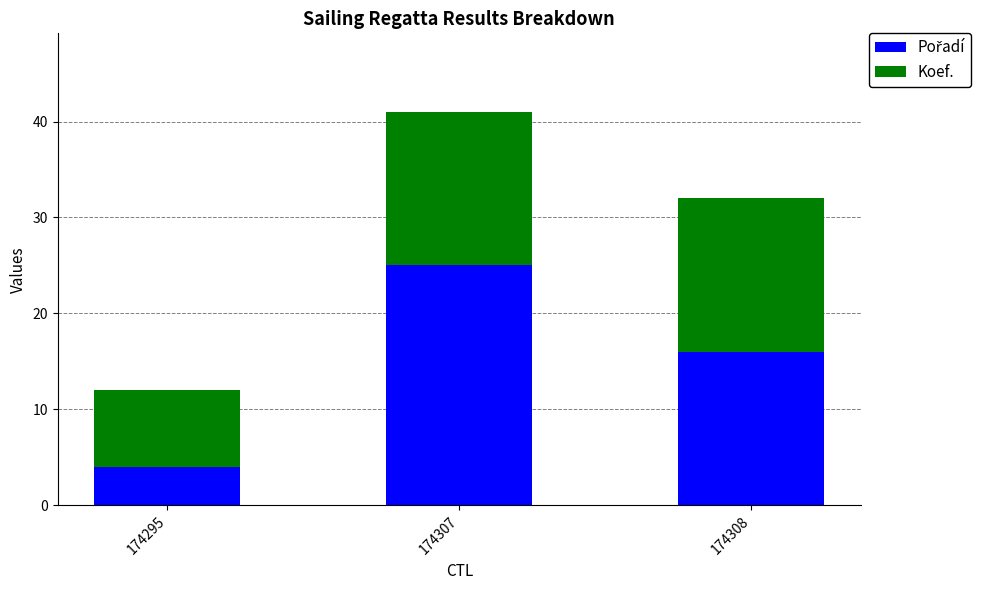

Does the chart contain stacked bars?

Yes